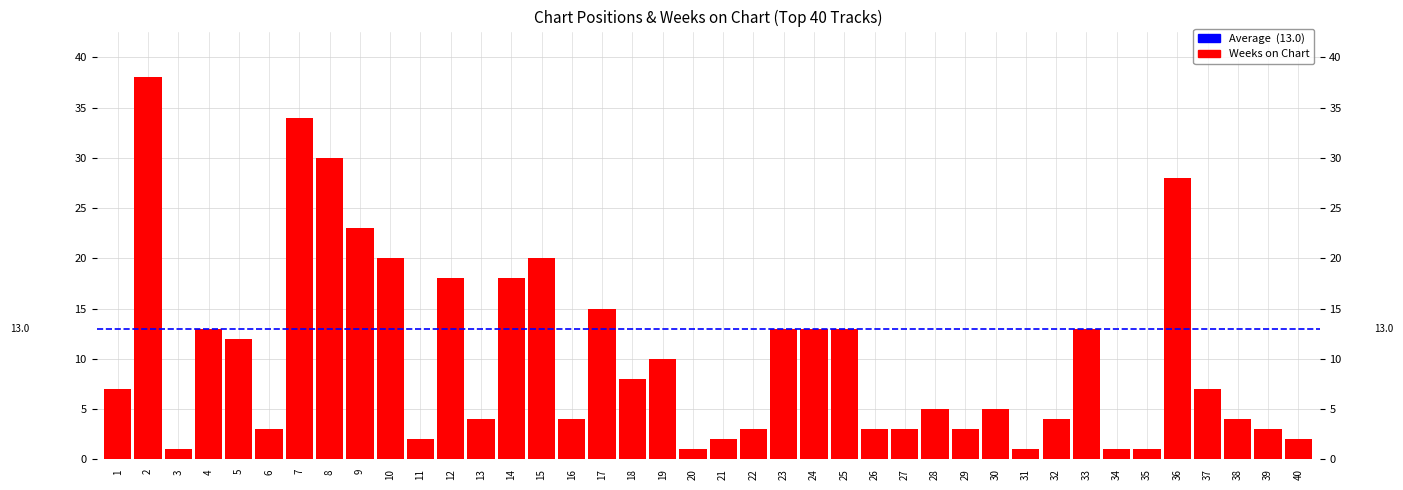

What is the difference between the second highest and minimum values?

33